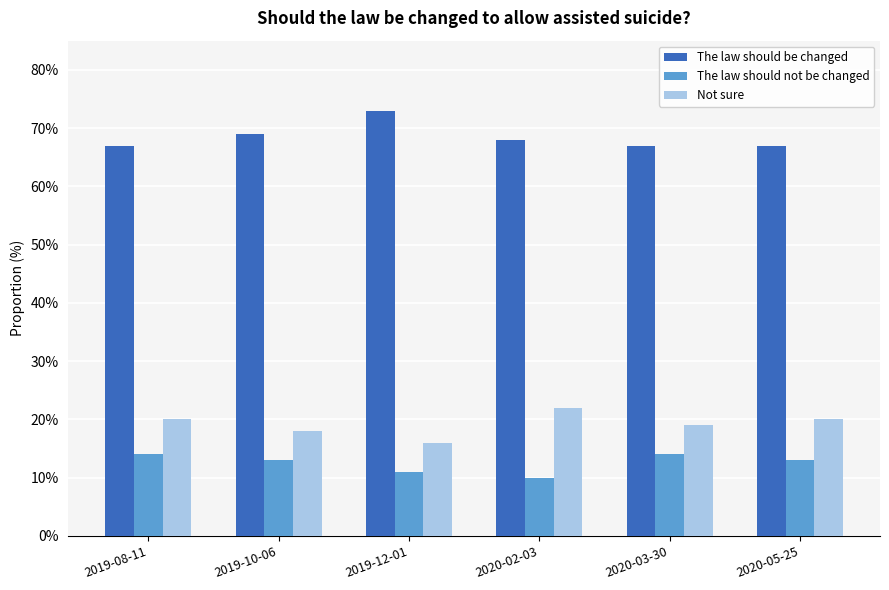

What is the label of the 1st bar from the left?

2019-08-11